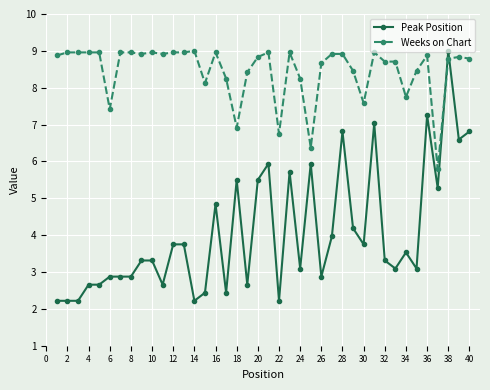

What is the value of the Peak Position point at the 9th from the left?

3.3